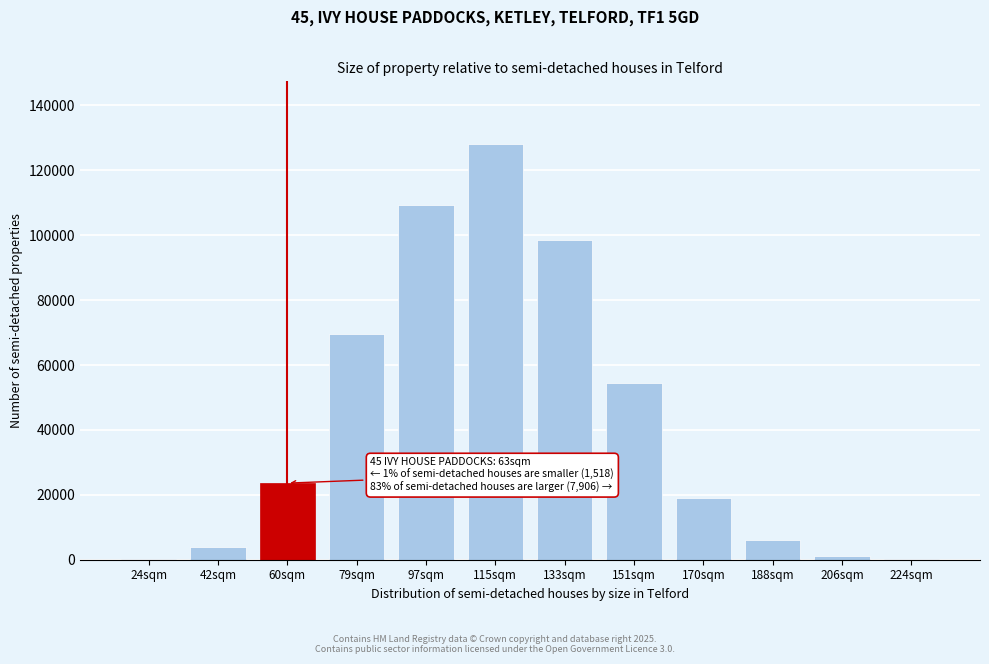

Which has a higher value, 133sqm or 60sqm?

133sqm